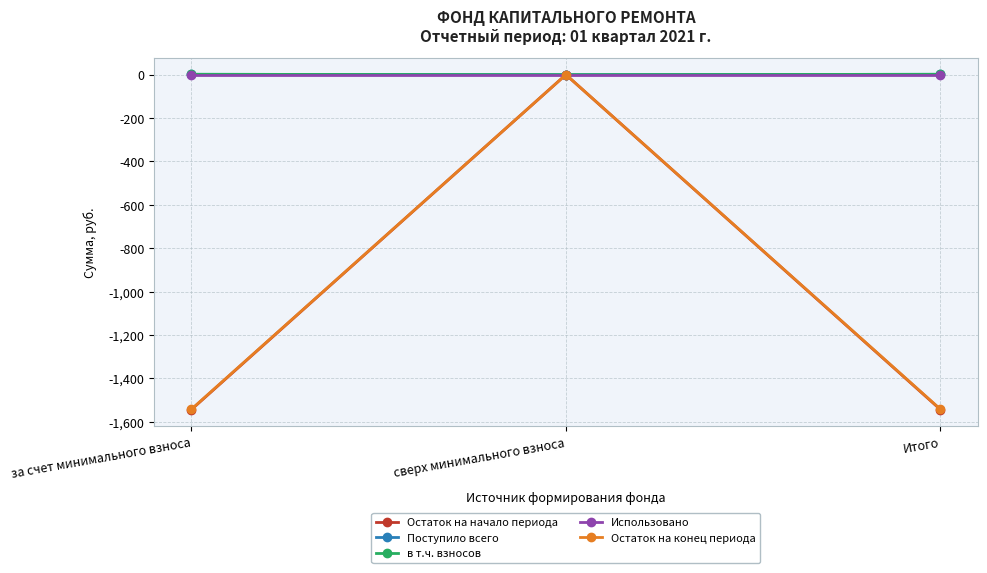

Does the chart have visible grid lines?

Yes